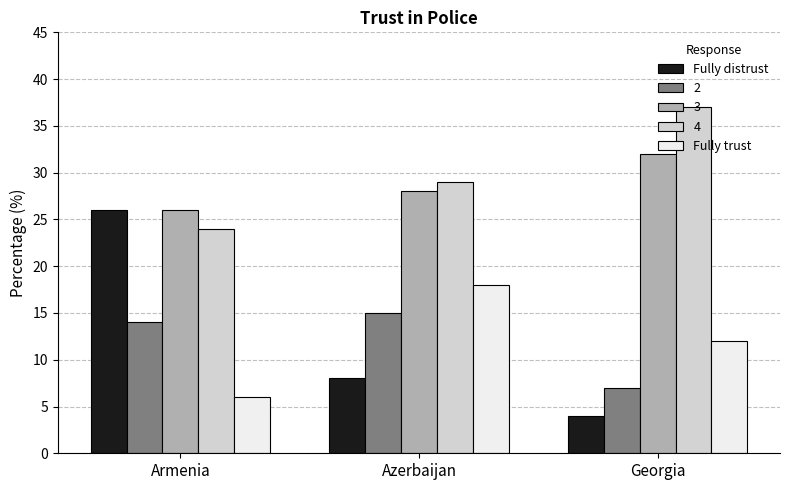

Rank the series by their maximum value, from lowest to highest.

2, Fully trust, Fully distrust, 3, 4